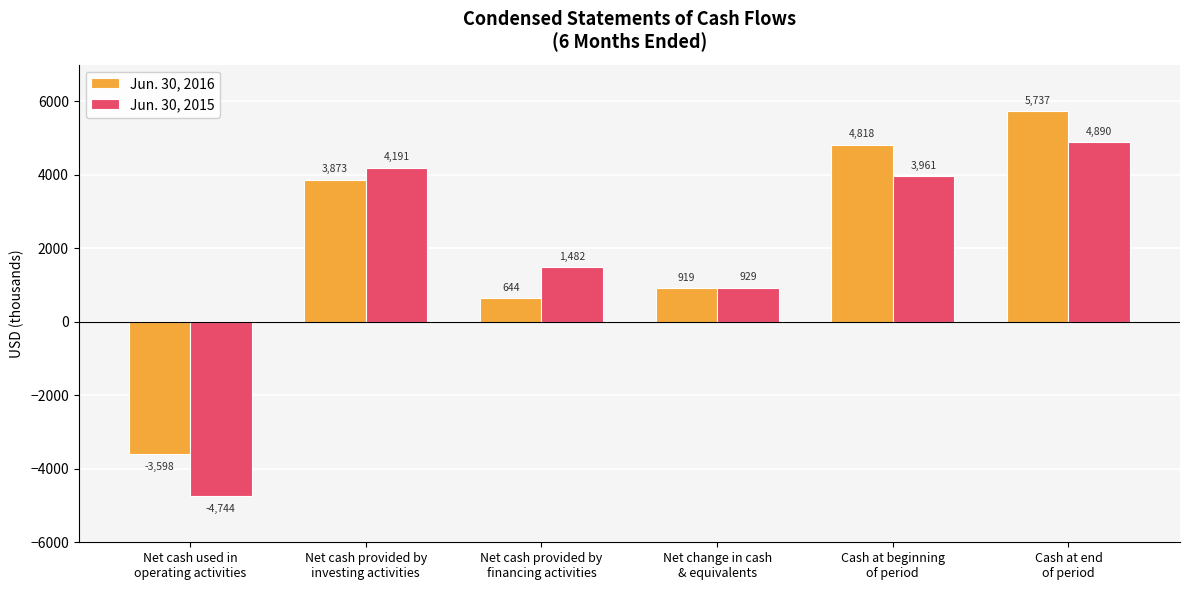

How many positive values does the Jun. 30, 2016 series have?

5